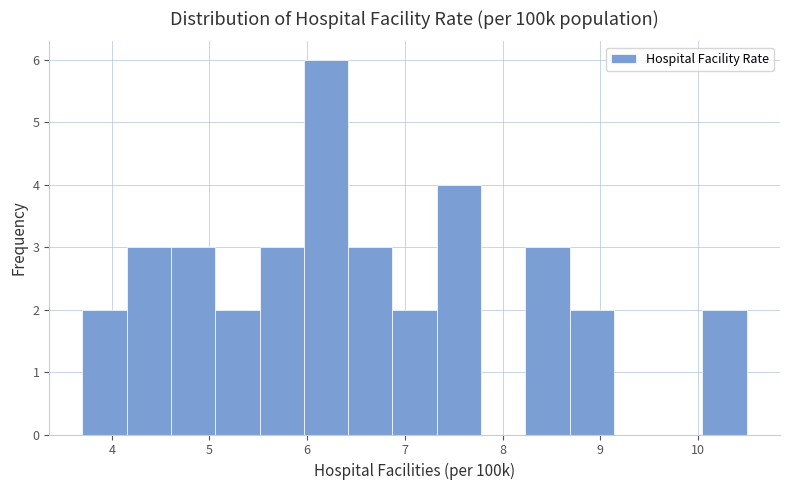

Reading left to right, list every bar in this chart as the range it spans on the x-axis followed by its height. Neither the bar edges nor the heights are printed on the chart, so give them approximately, as read against the axes.

3.7 to 4.2: 2
4.2 to 4.6: 3
4.6 to 5.1: 3
5.1 to 5.5: 2
5.5 to 6.0: 3
6.0 to 6.4: 6
6.4 to 6.9: 3
6.9 to 7.3: 2
7.3 to 7.8: 4
7.8 to 8.2: 0
8.2 to 8.7: 3
8.7 to 9.1: 2
9.1 to 9.6: 0
9.6 to 10.0: 0
10.0 to 10.5: 2